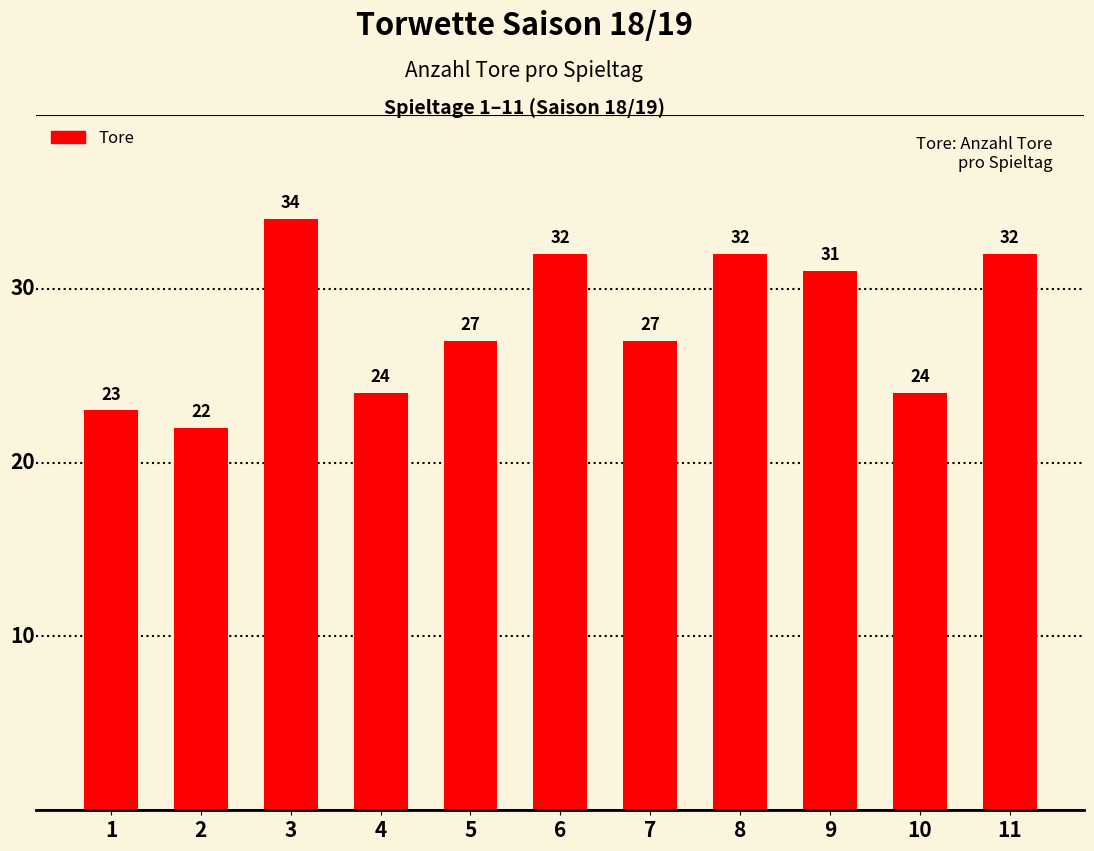

What is the difference between the values at 6 and 10?

8